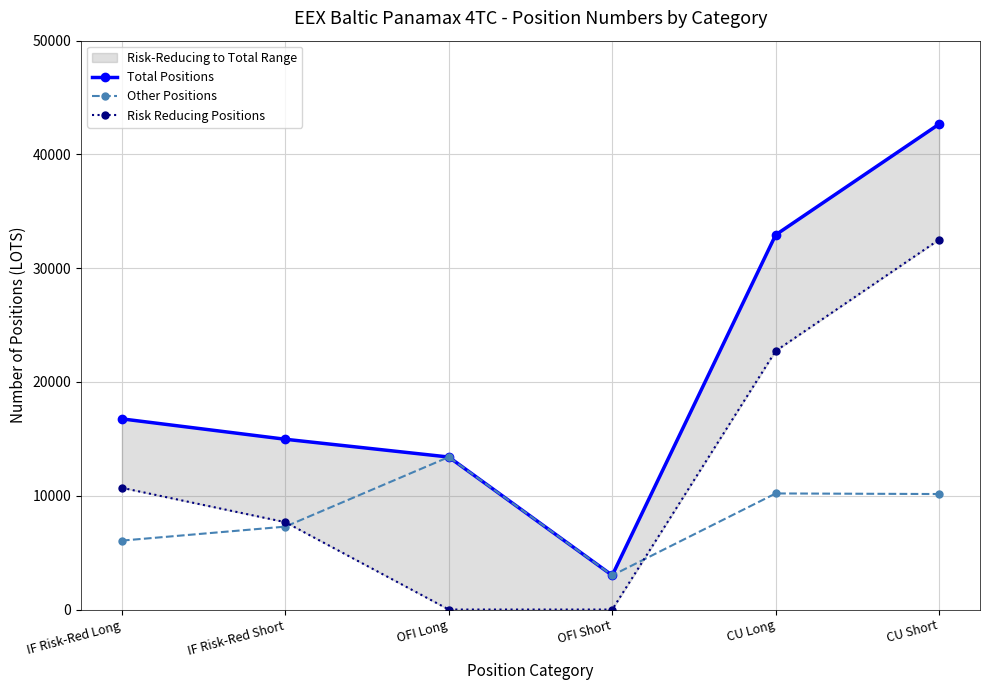

At which label is Total Positions closest to 22835?

IF Risk-Red Long